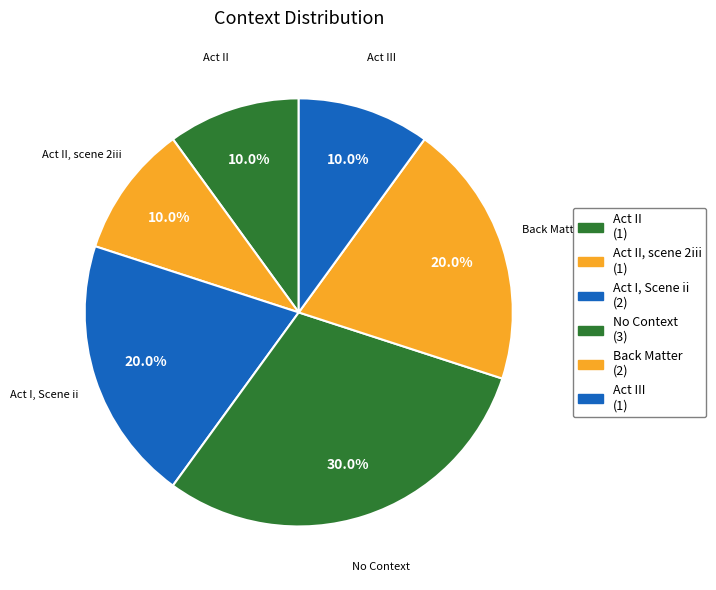

Count the number of slices in the pie.

6